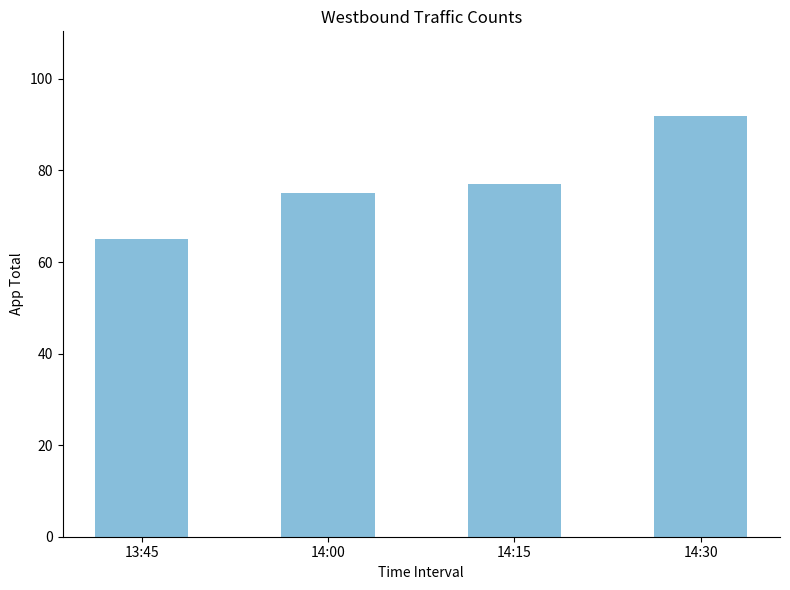

The value at 14:15 is 77. True or false?

True